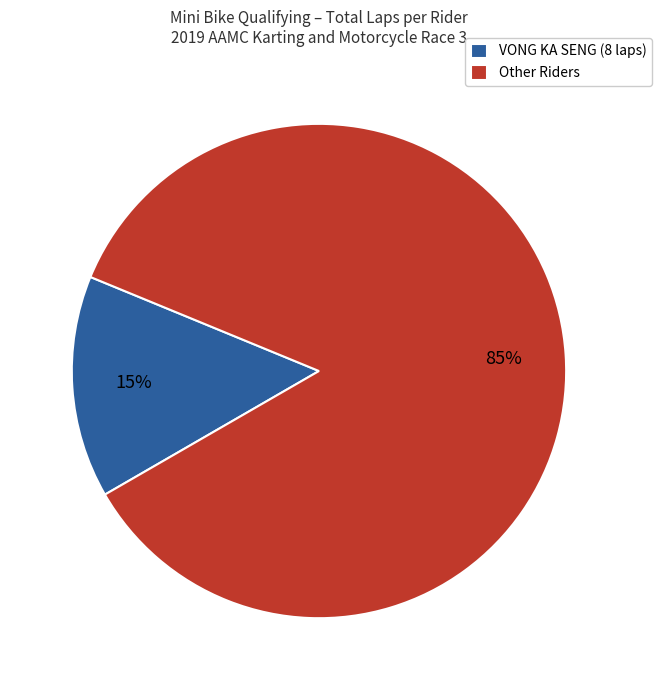

The Other Riders slice represents 85% of the pie. True or false?

True